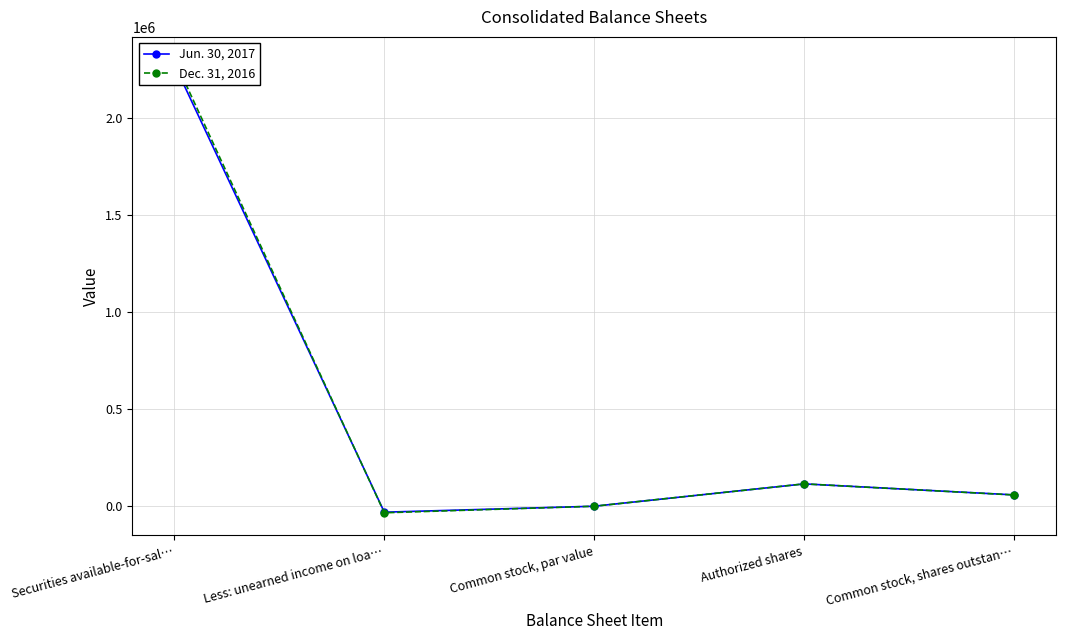

Which series has the largest range (max minus min)?

Dec. 31, 2016